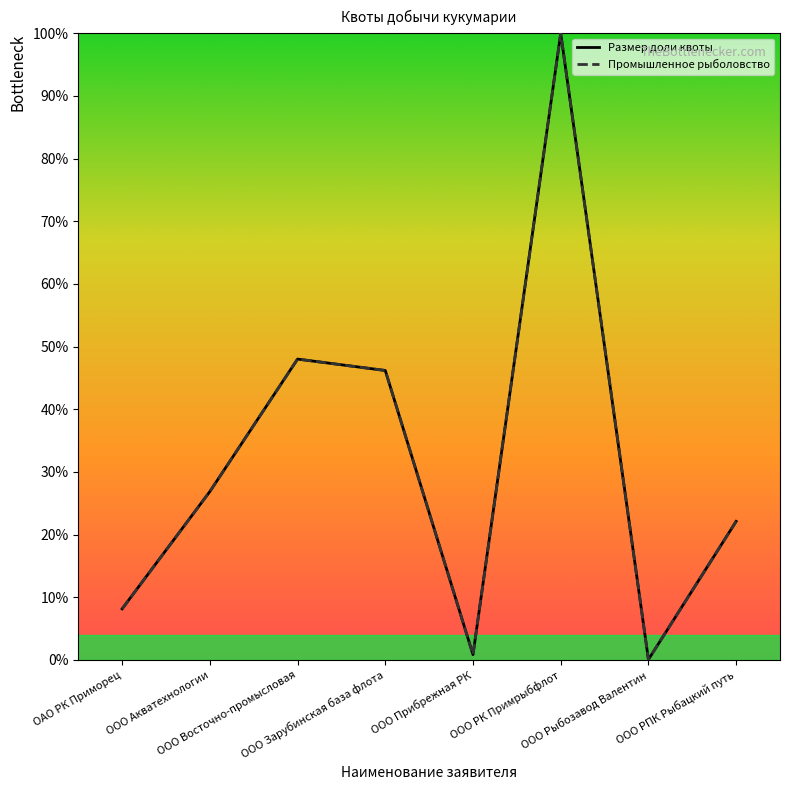

What is the maximum value for Размер доли квоты?

100.0